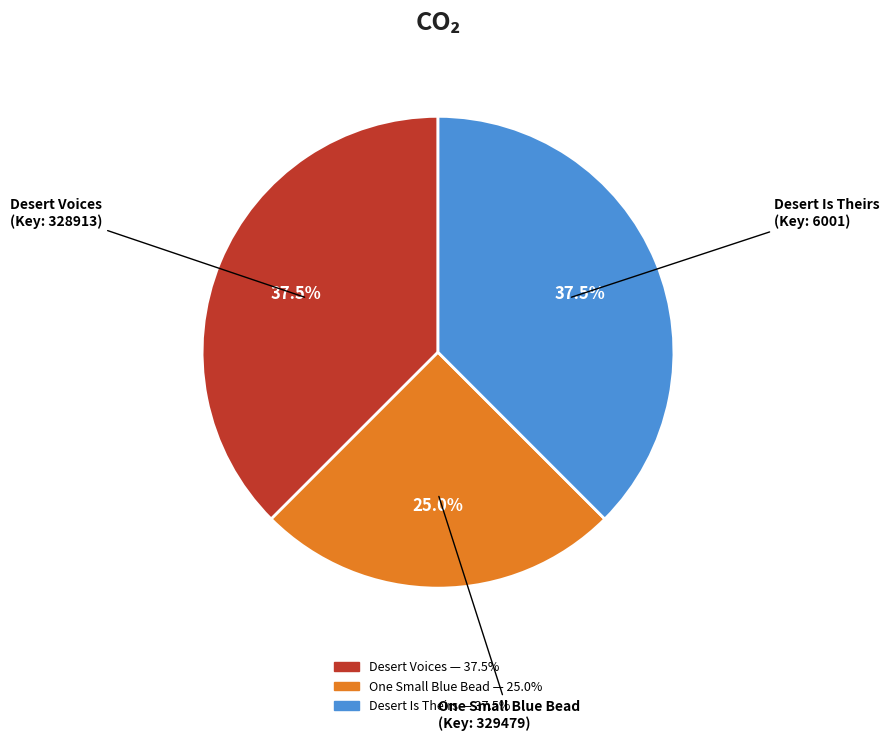

Count the number of slices in the pie.

3